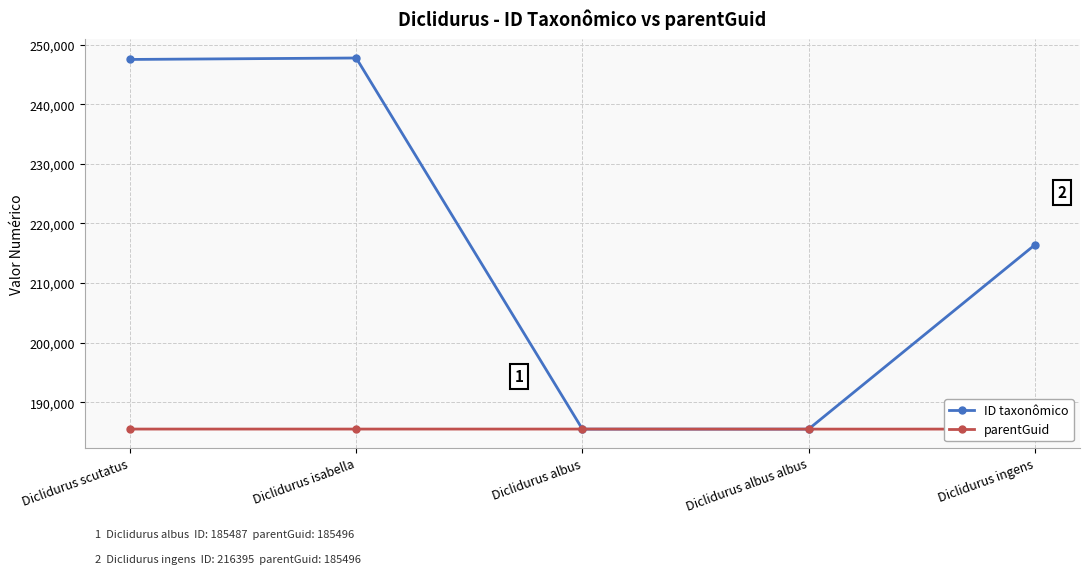

How many lines are shown in the chart?

2